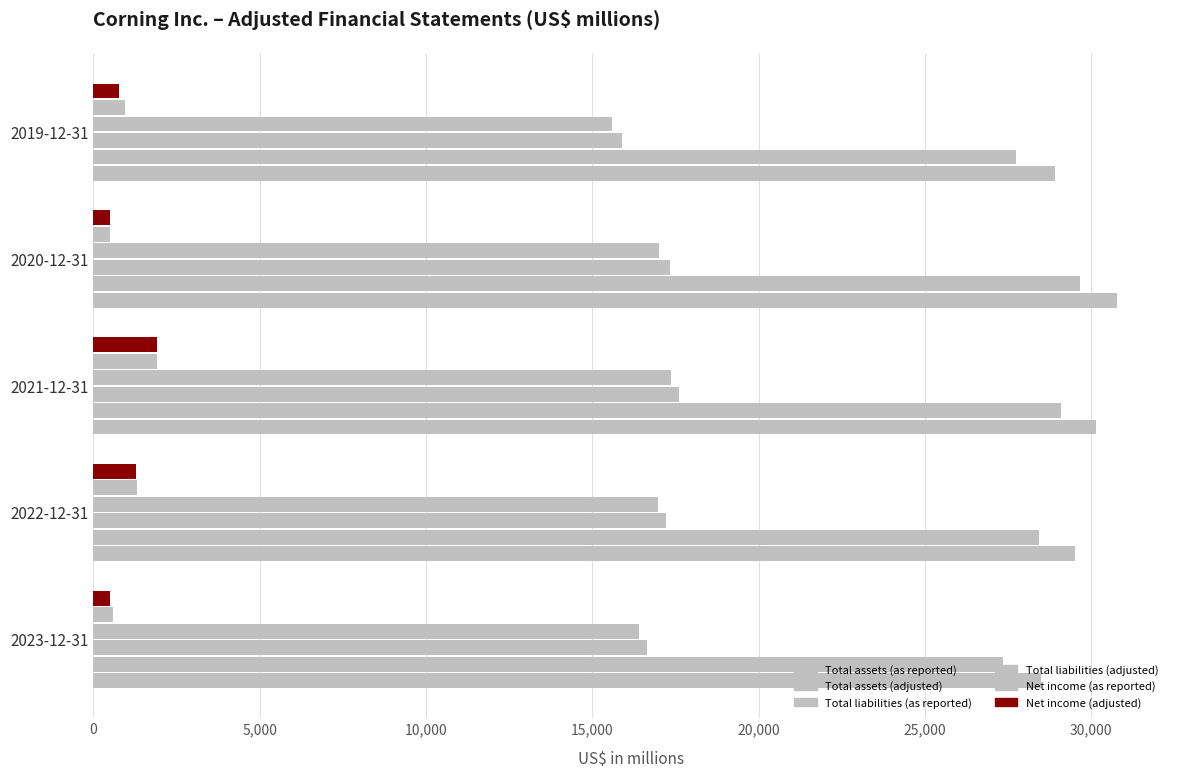

How many data points in Total assets (as reported) are less than 29499?

2